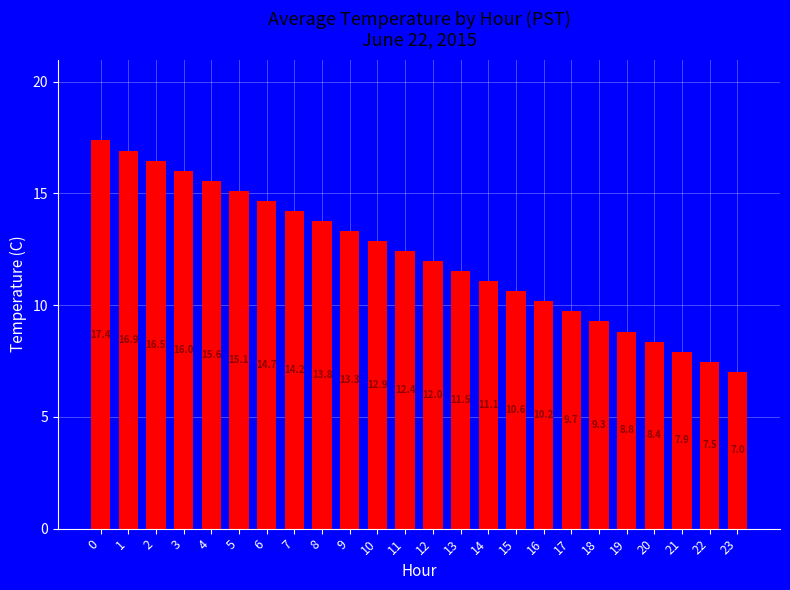

True or false: the data shows 8.5 at 2.

False